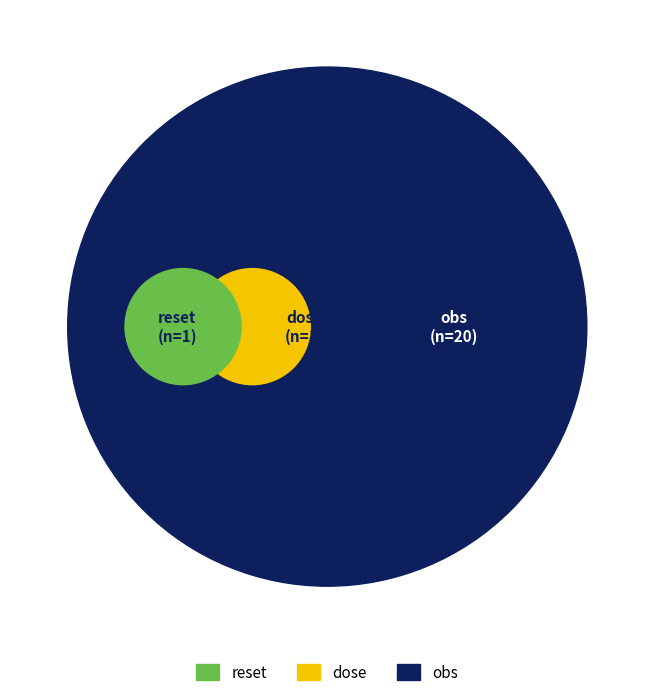

Is reset the majority of the pie?

No